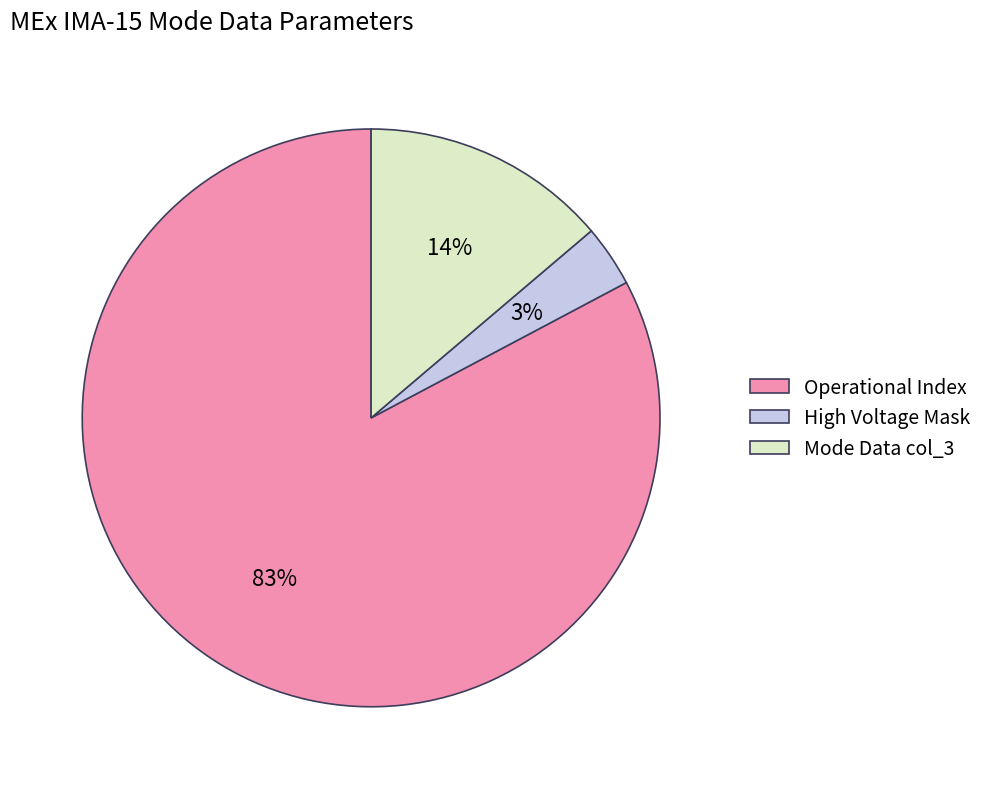

The Operational Index slice represents 95% of the pie. True or false?

False